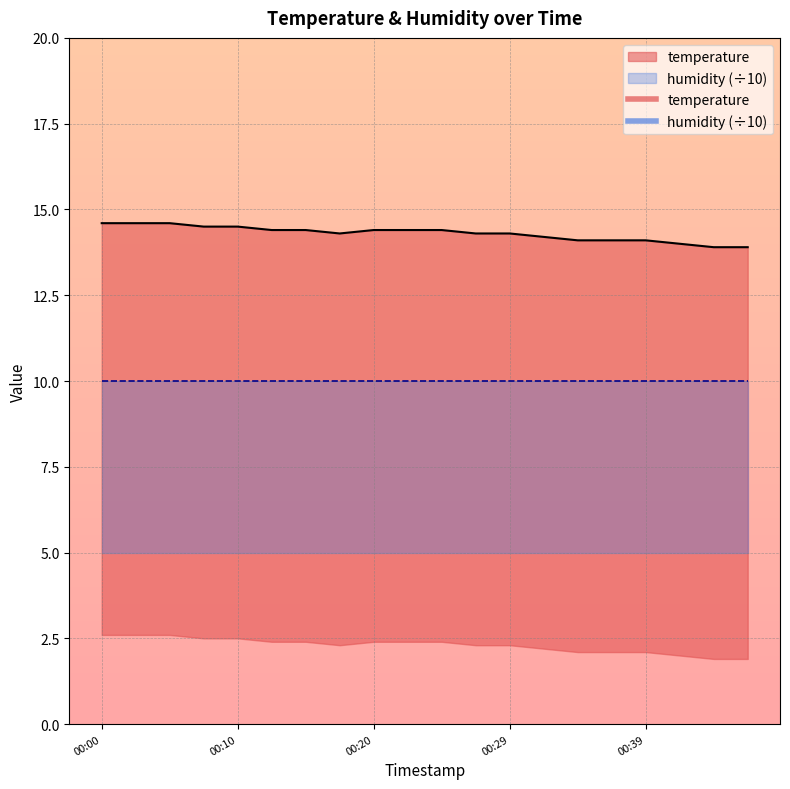

Count the values in the range 14 to 15.

18